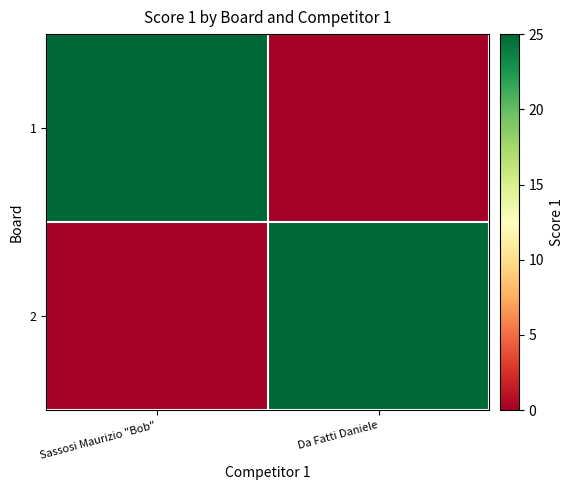

Reading left to right, transcribe all the data shown in this chart.

1: Sassosi Maurizio "Bob"=25	Da Fatti Daniele=0
2: Sassosi Maurizio "Bob"=0	Da Fatti Daniele=25